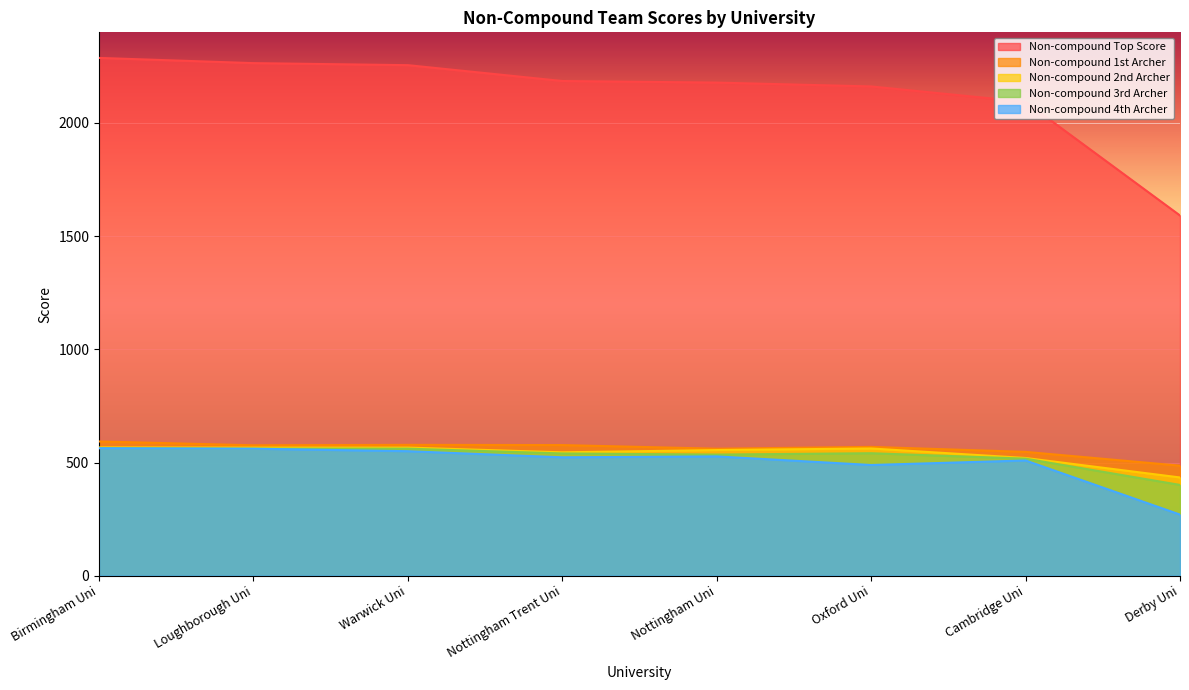

True or false: Non-compound 3rd Archer has more than 1 points higher than both neighbors.

False